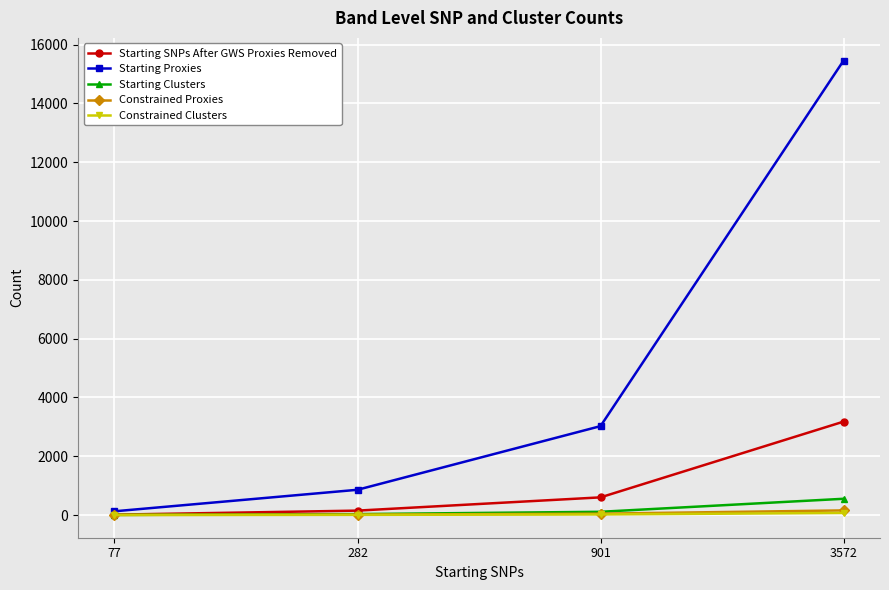

The value of Constrained Clusters at 282 is 6. True or false?

True